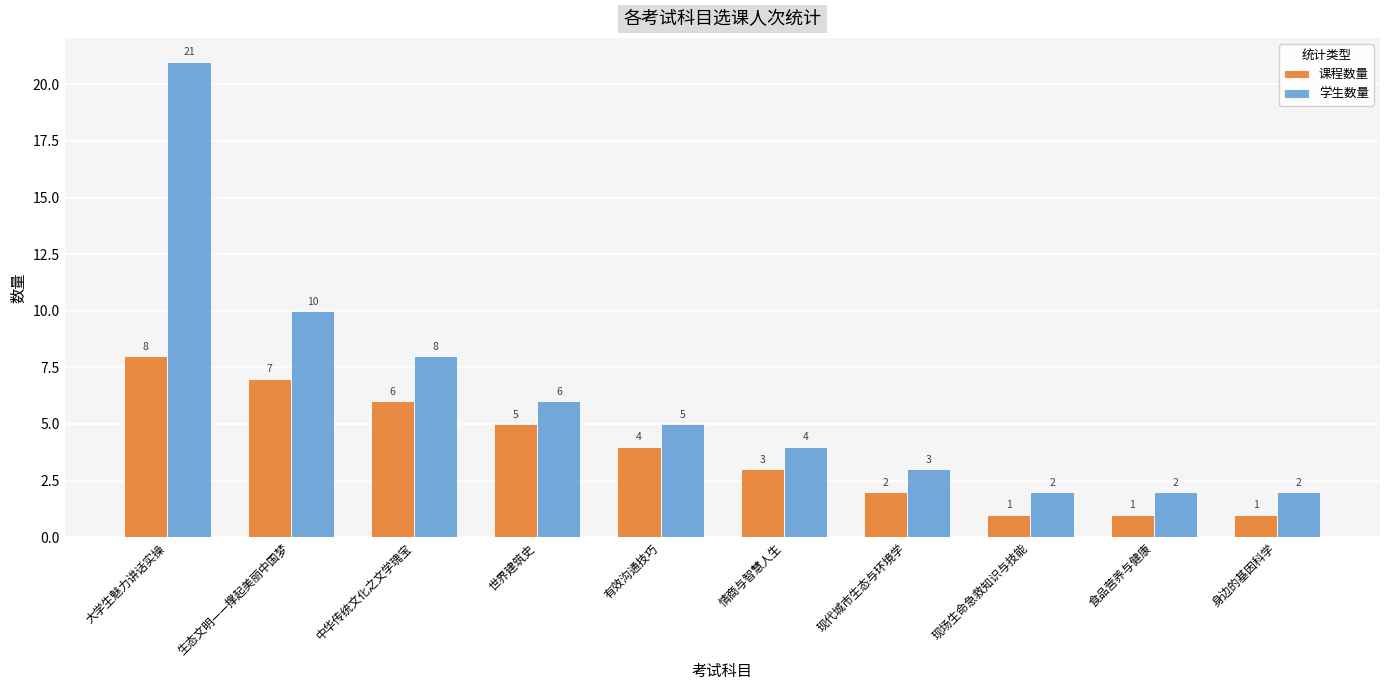

At 现场生命急救知识与技能, list the series in order from smallest to largest.

课程数量, 学生数量